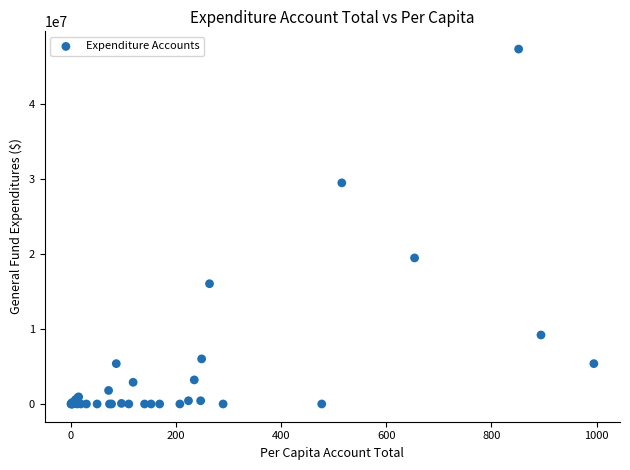

What Y value in the scatter plot is closest to 23681497?

19491746